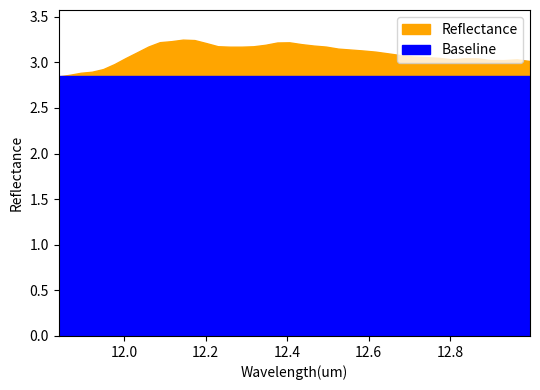

In reflectance, how many points are higher than both neighbors (excluding endpoints)?

4